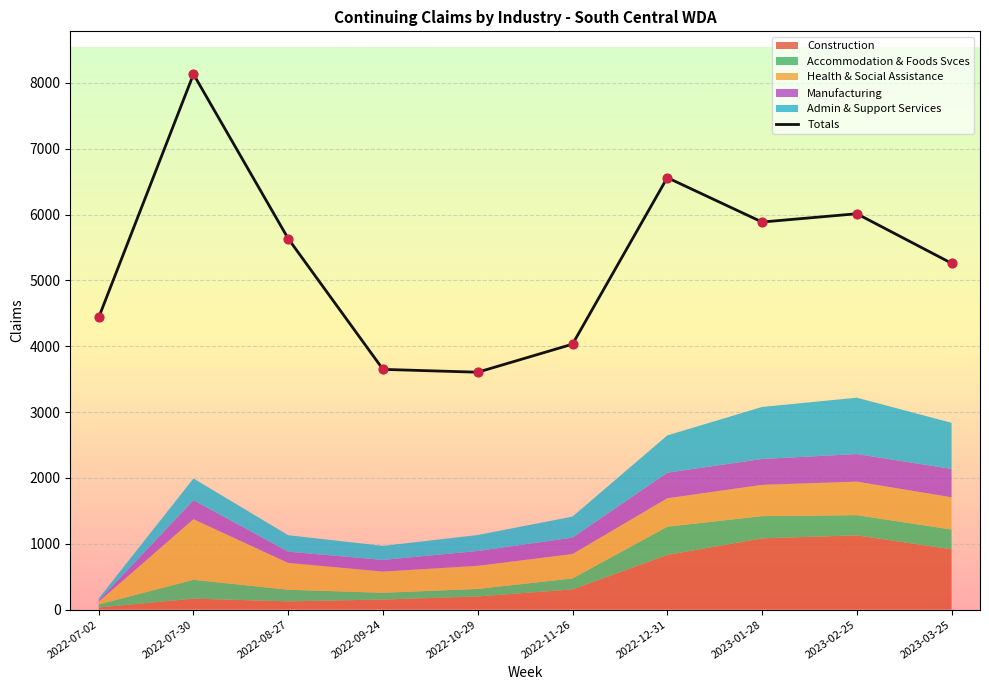

What is the change in value from 2022-07-02 to 2022-10-29?

-831